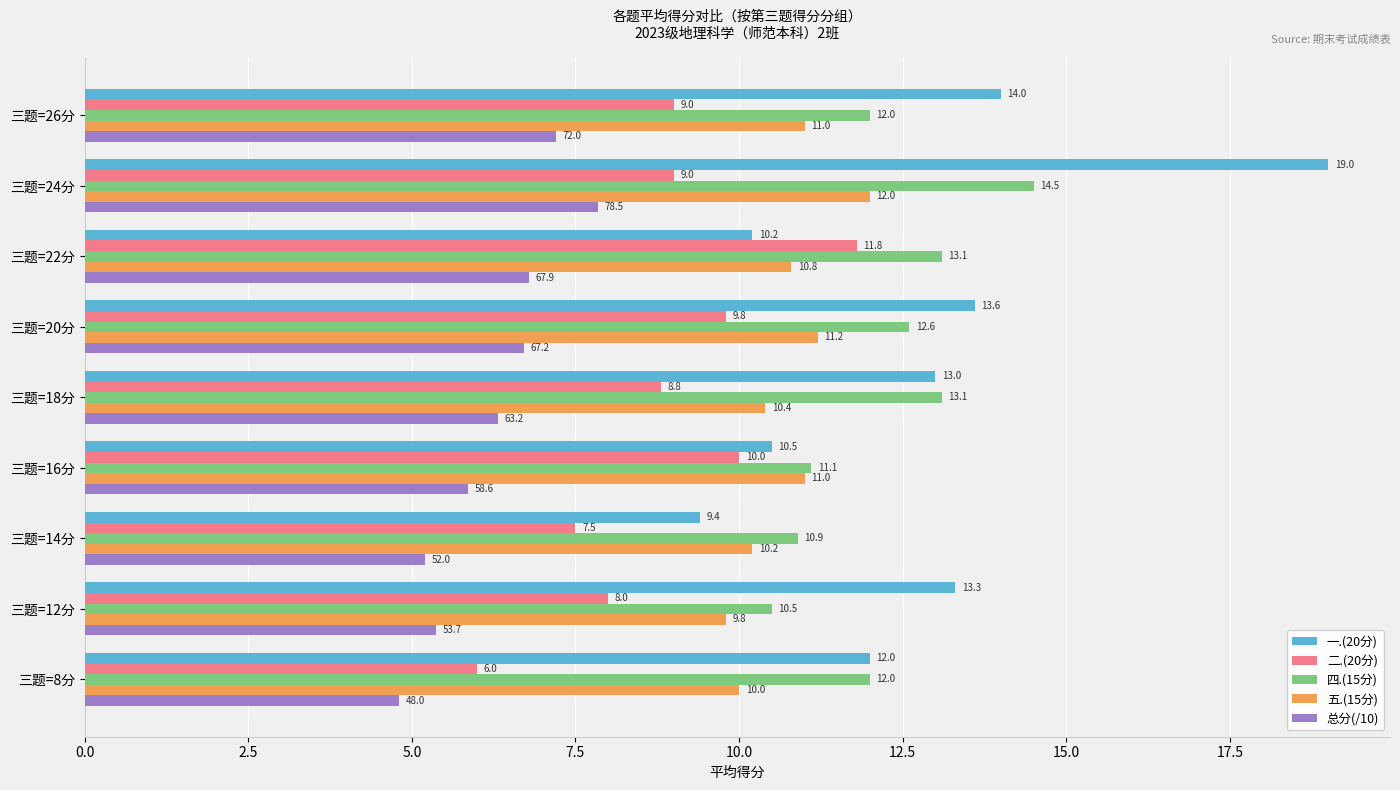

What is the difference between the maximum and minimum values in the 五.(15分) series?

2.2